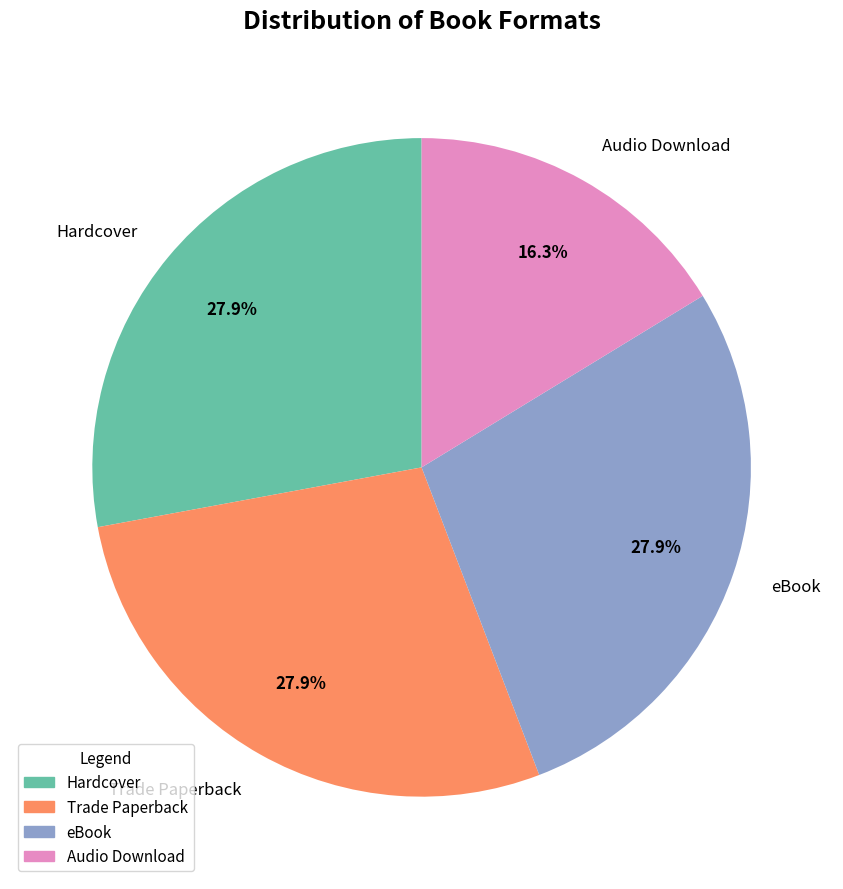

How many slices are in this pie chart?

4